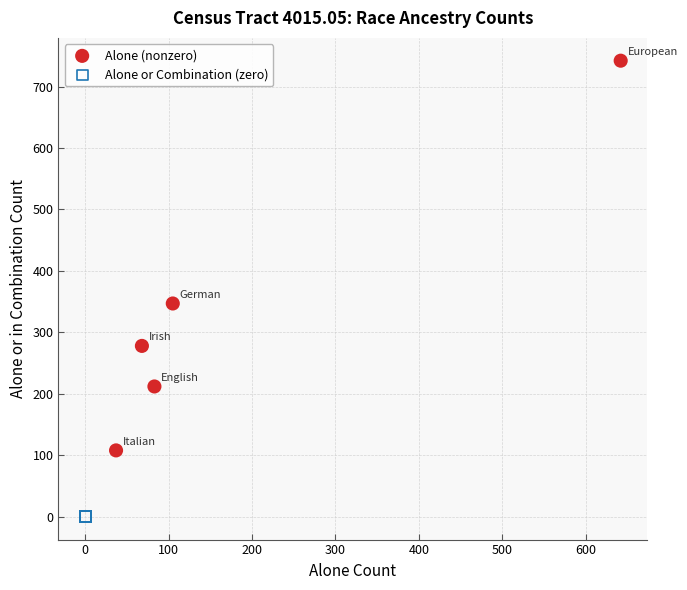

Which series reaches the minimum Y coordinate?

Alone or Combination (zero)